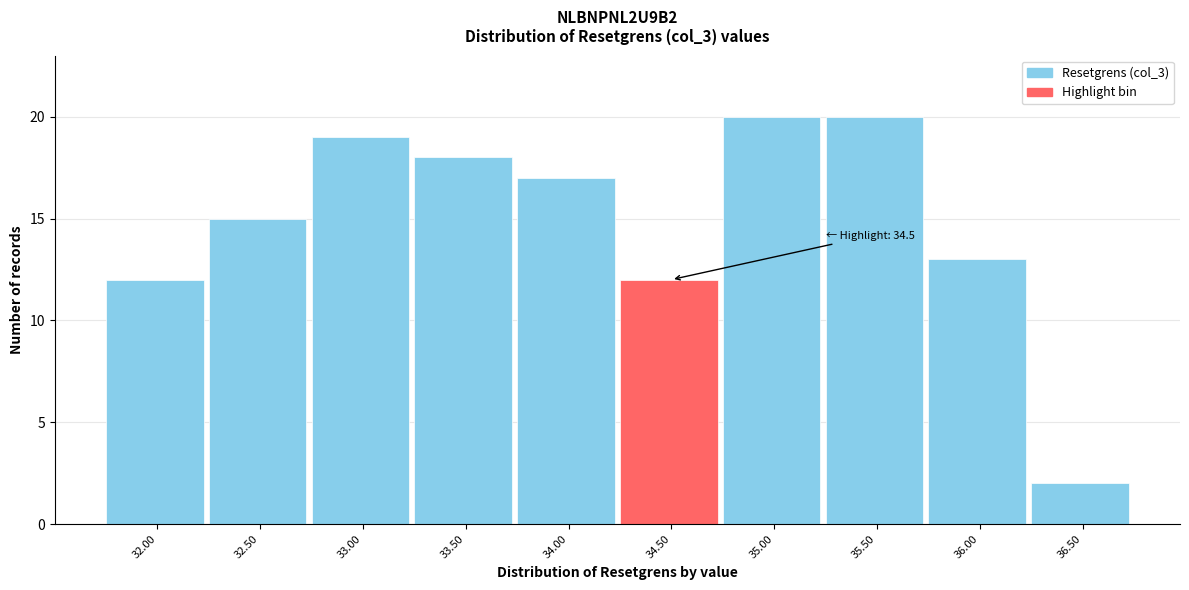

Reading left to right, what are all the values shown in this chart?

32.00=12	32.50=15	33.00=19	33.50=18	34.00=17	34.50=12	35.00=20	35.50=20	36.00=13	36.50=2